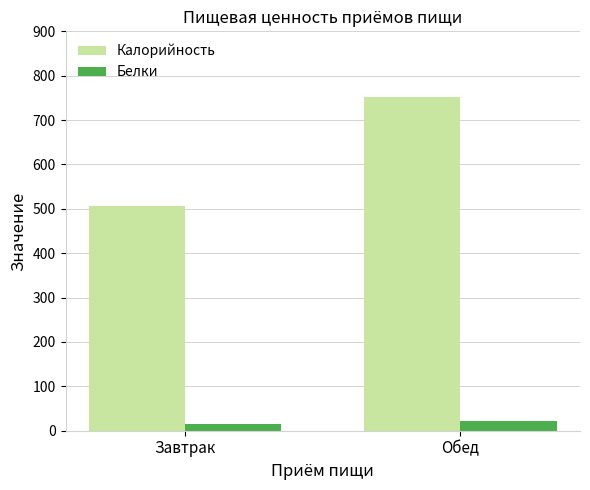

At Завтрак, list the series in order from largest to smallest.

Калорийность, Белки